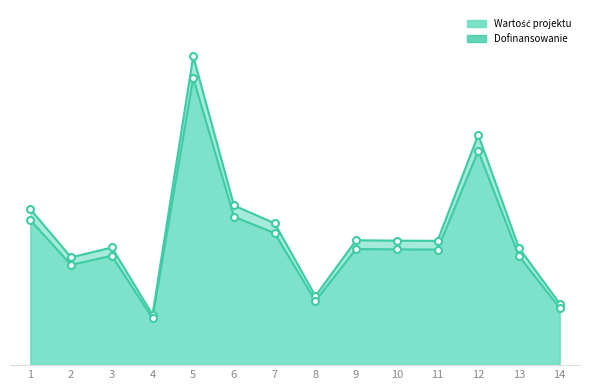

Rank the series at 4 from lowest to highest value.

Wartość projektu, Dofinansowanie